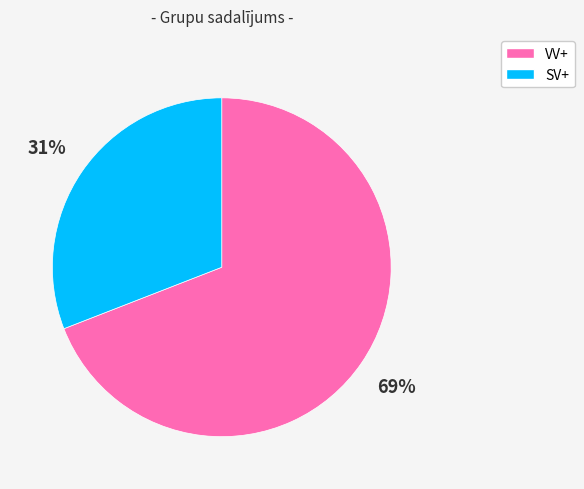

Is there any slice that represents more than half of the pie?

Yes